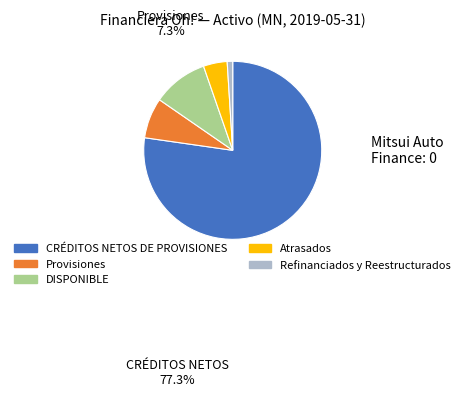

Is there a majority slice in this chart?

Yes